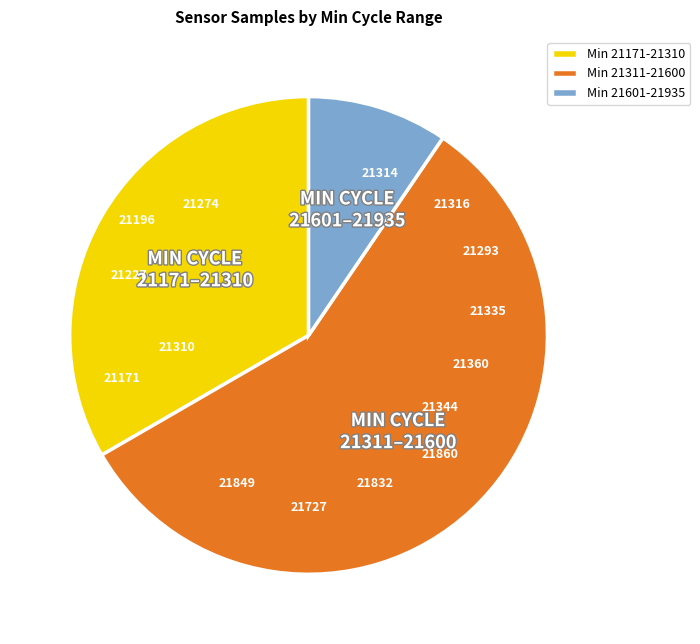

Is the sum of Min 21171-21310 and Min 21601-21935 greater than half?

No